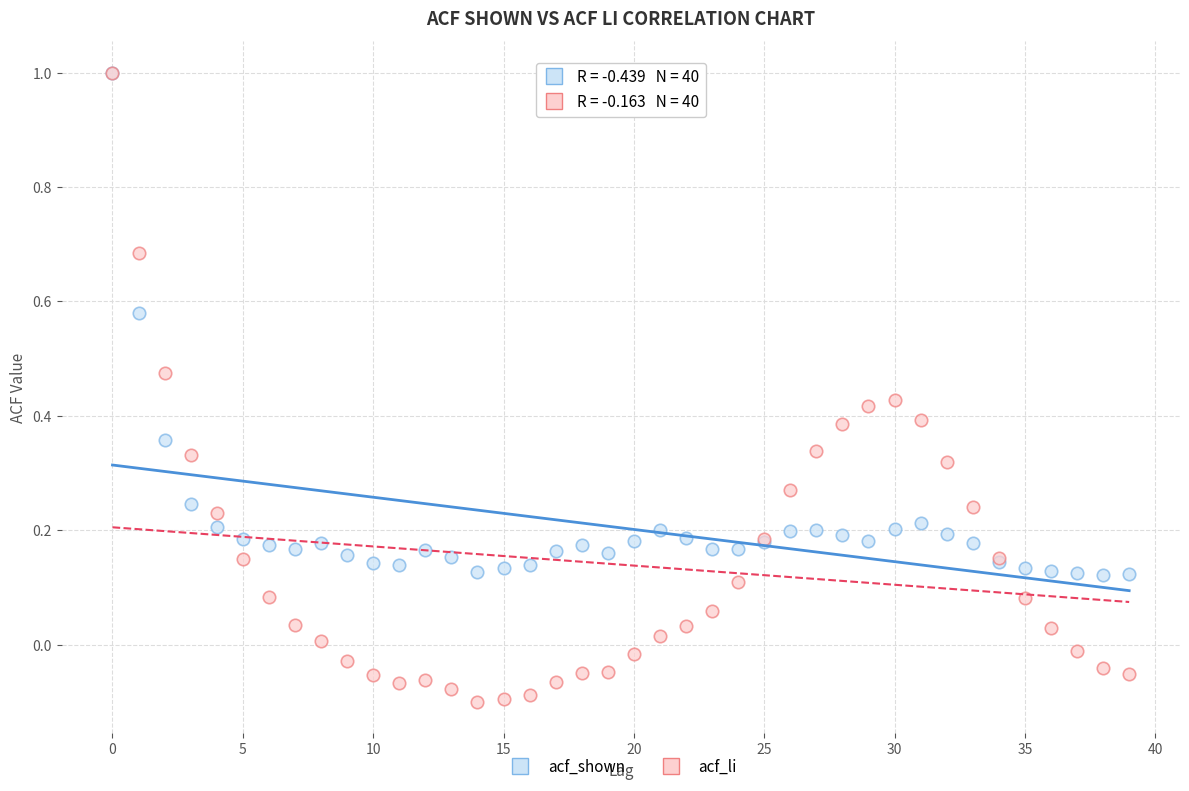

What are all the series names shown in the legend?

acf_shown, acf_li